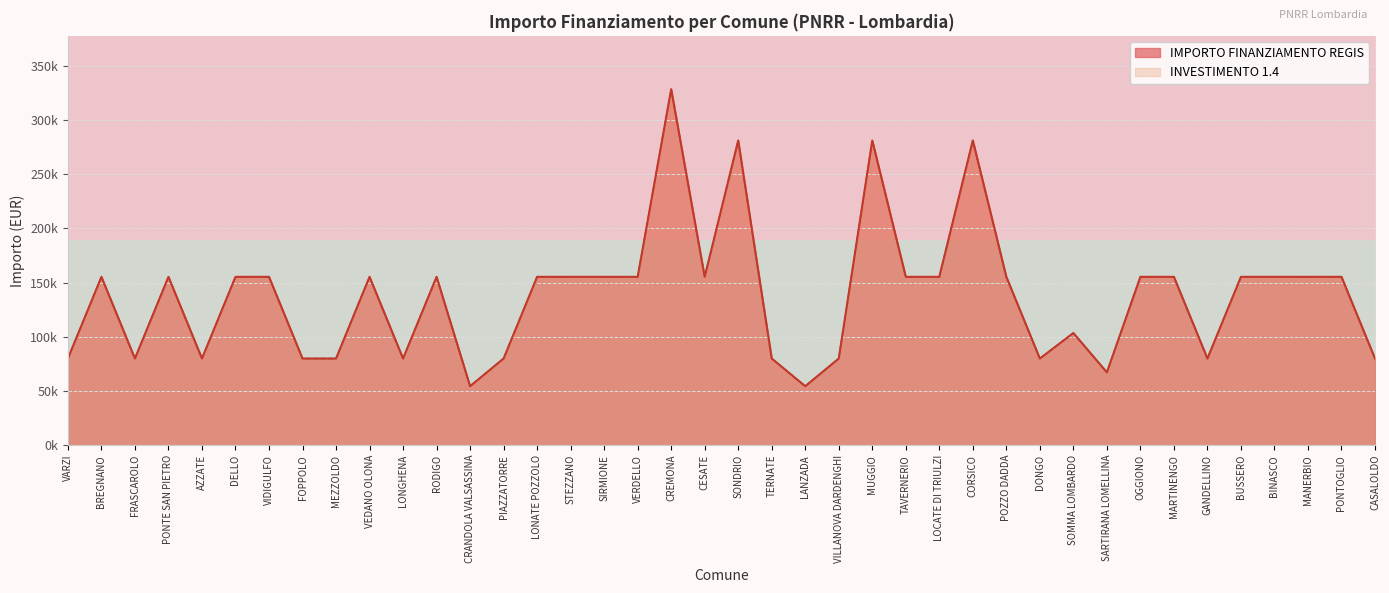

At how many categories does at least one series exceed 196566?

4